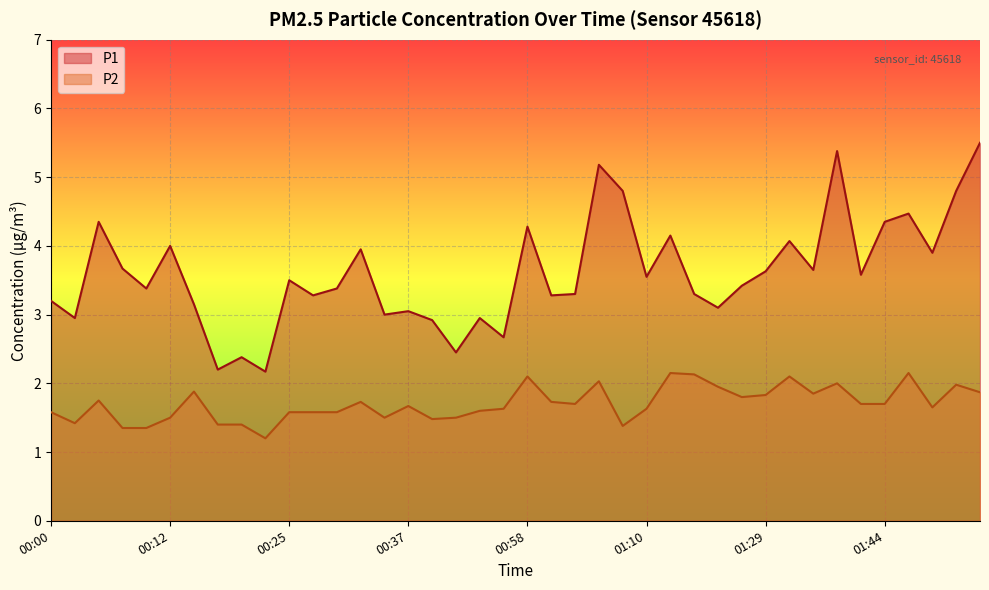

At which category does the chart reach its minimum across all series?

00:22